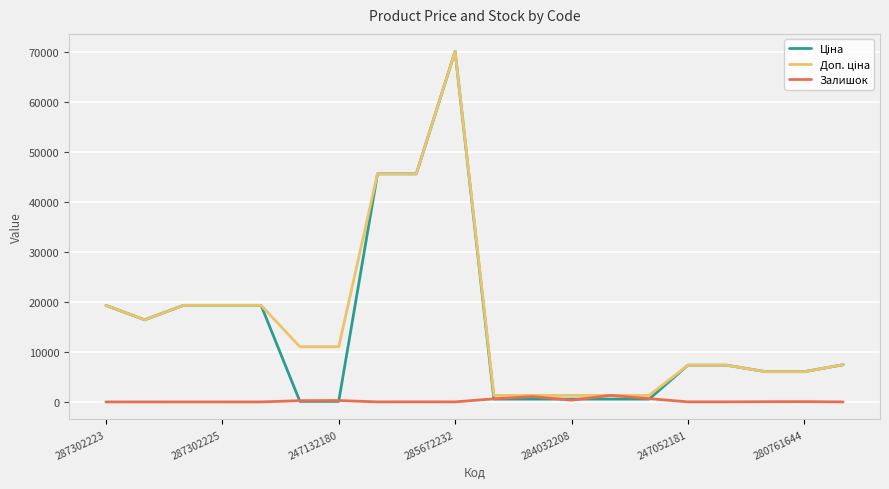

Does the chart display data point markers on the line(s)?

No